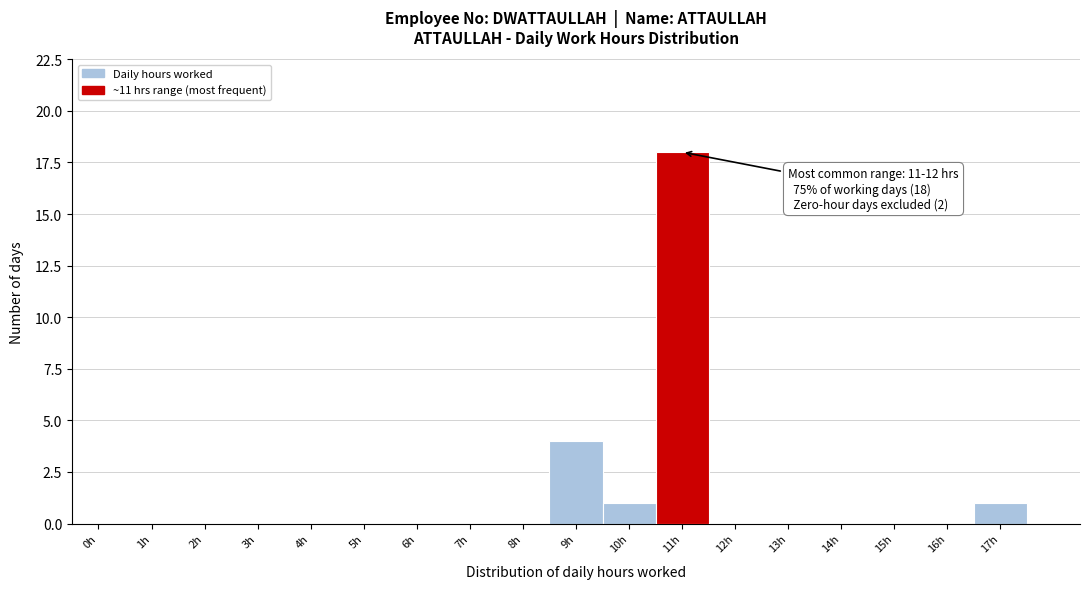

Reading left to right, extract all data points from this chart.

0h=0	1h=0	2h=0	3h=0	4h=0	5h=0	6h=0	7h=0	8h=0	9h=4	10h=1	11h=18	12h=0	13h=0	14h=0	15h=0	16h=0	17h=1